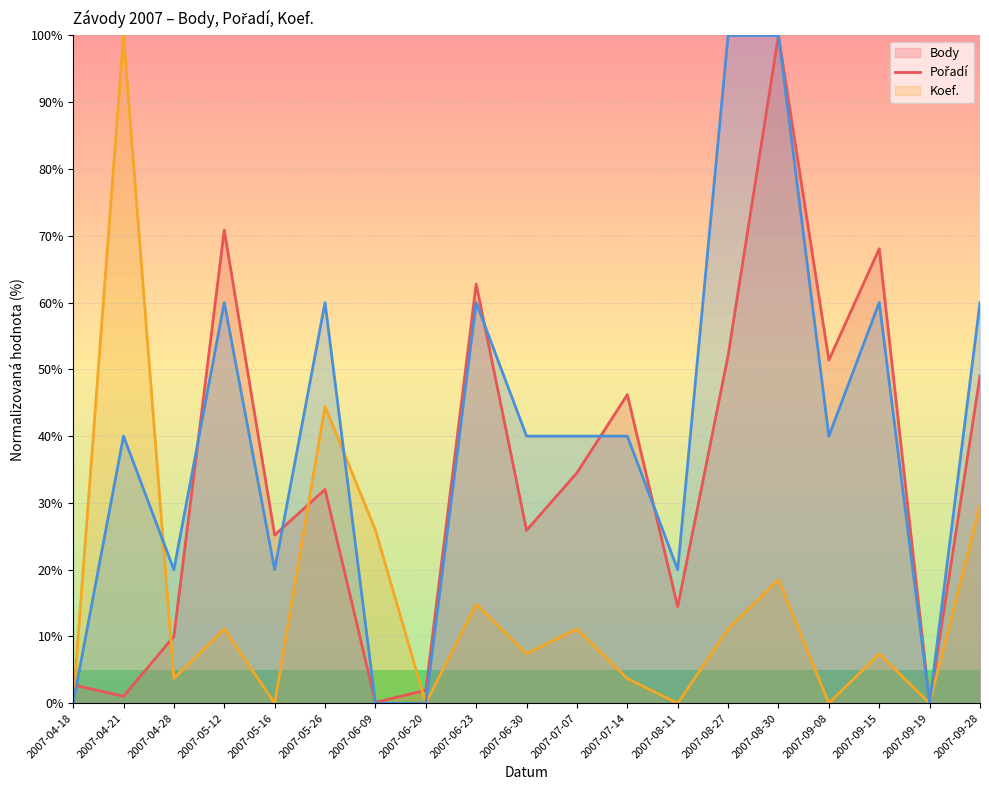

What is the sum of all Body (line) values?

648.3